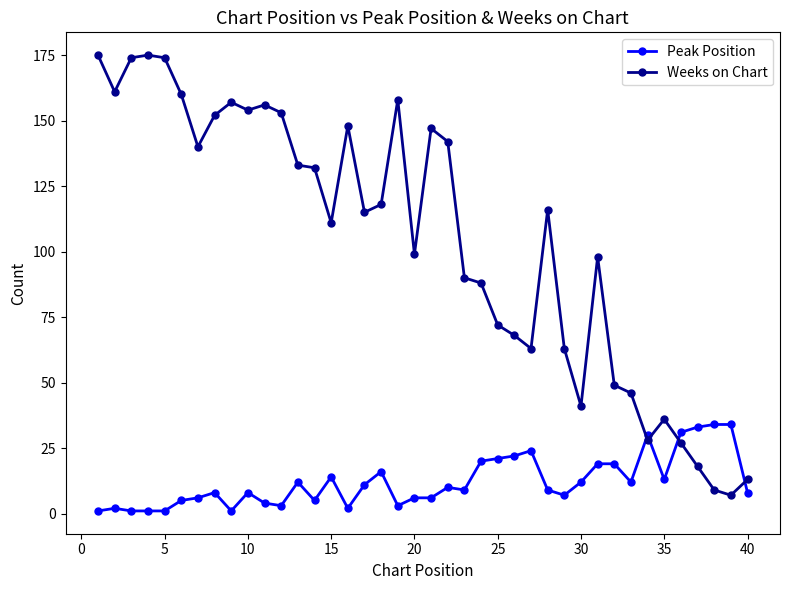

Which series has the largest total across all categories?

Weeks on Chart